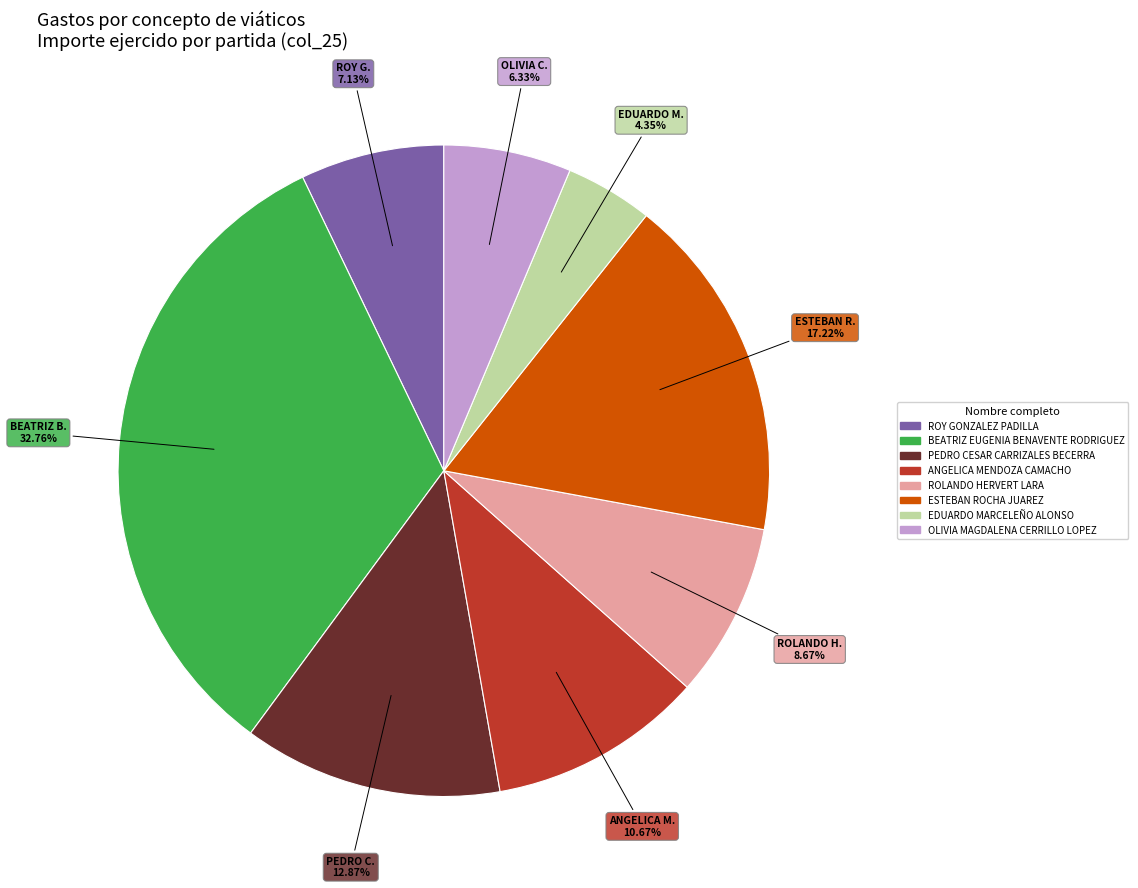

Rank the categories by value from highest to lowest.

BEATRIZ EUGENIA BENAVENTE RODRIGUEZ, ESTEBAN ROCHA JUAREZ, PEDRO CESAR CARRIZALES BECERRA, ANGELICA MENDOZA CAMACHO, ROLANDO HERVERT LARA, ROY GONZALEZ PADILLA, OLIVIA MAGDALENA CERRILLO LOPEZ, EDUARDO MARCELEÑO ALONSO